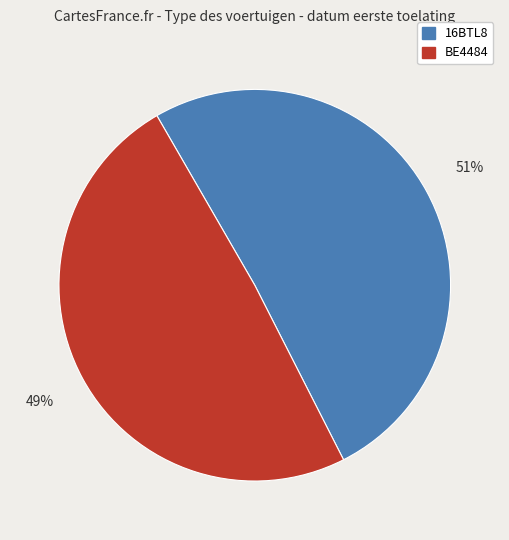

Approximately how many times larger is the value at BE4484 compared to 16BTL8?

1.0